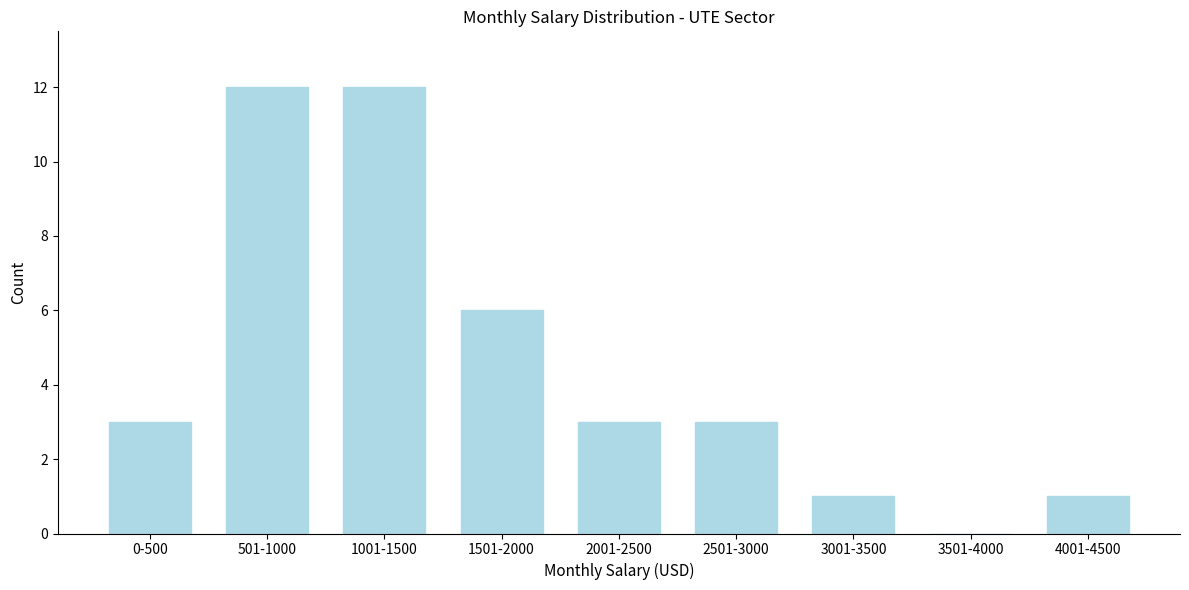

Reading left to right, list all the values displayed in this chart.

0-500=3	501-1000=12	1001-1500=12	1501-2000=6	2001-2500=3	2501-3000=3	3001-3500=1	3501-4000=0	4001-4500=1